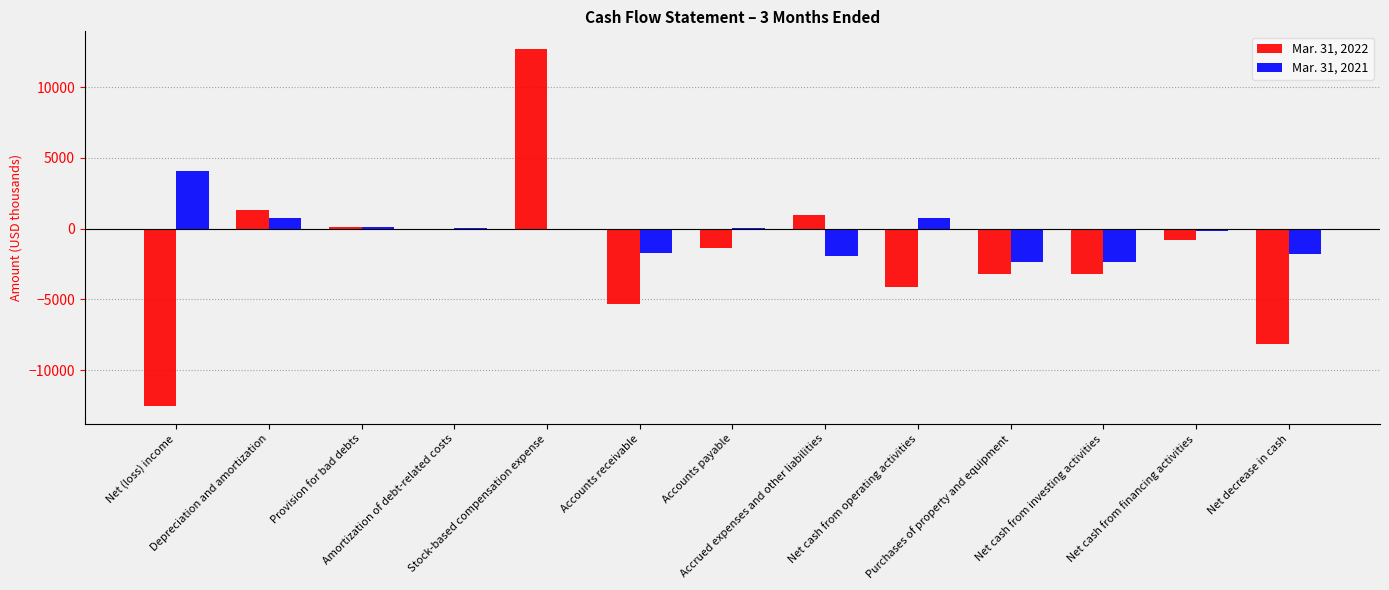

The Mar. 31, 2022 series shows -1650 at Net cash from operating activities. True or false?

False